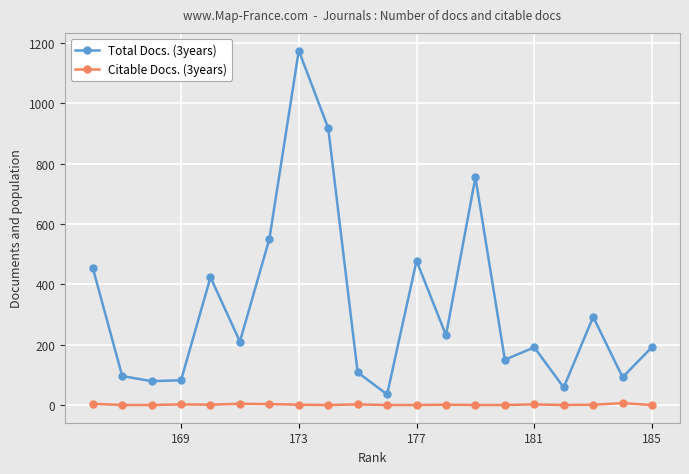

Which series has the largest total across all categories?

Total Docs. (3years)